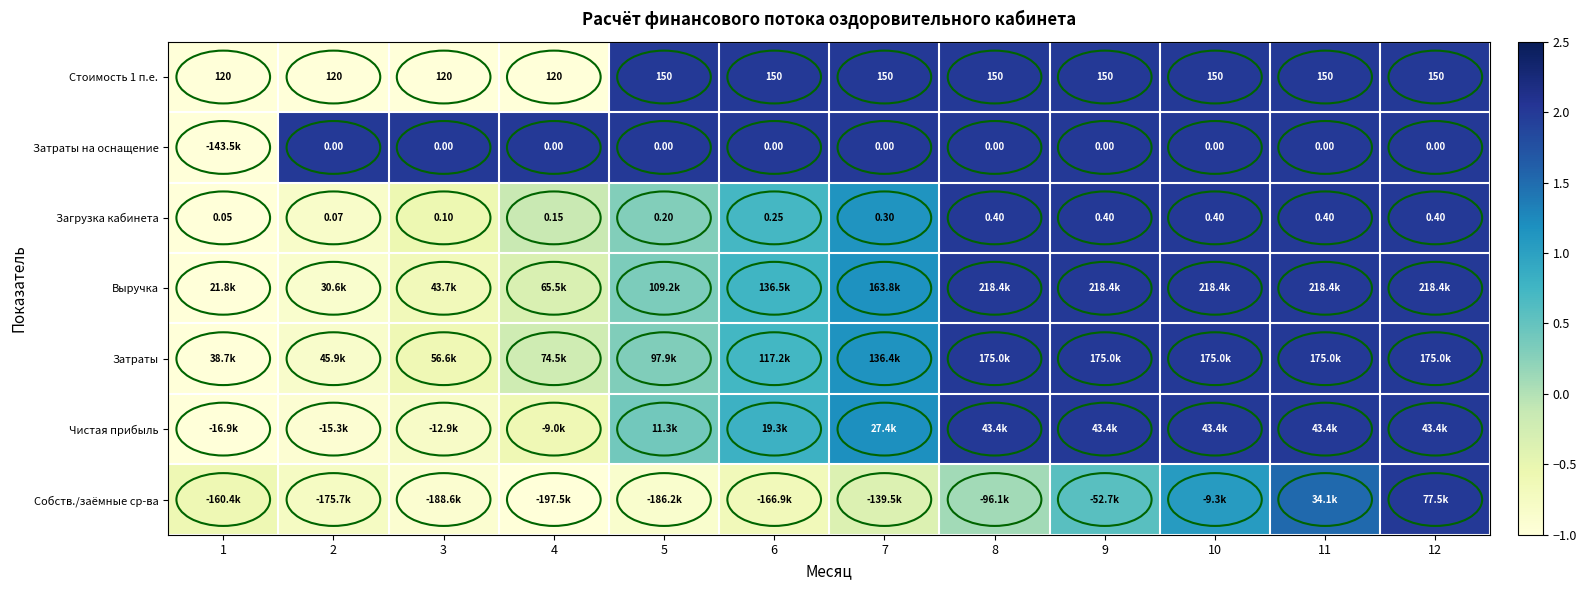

The Затраты на оснащение series shows 3.4 at 2. True or false?

False